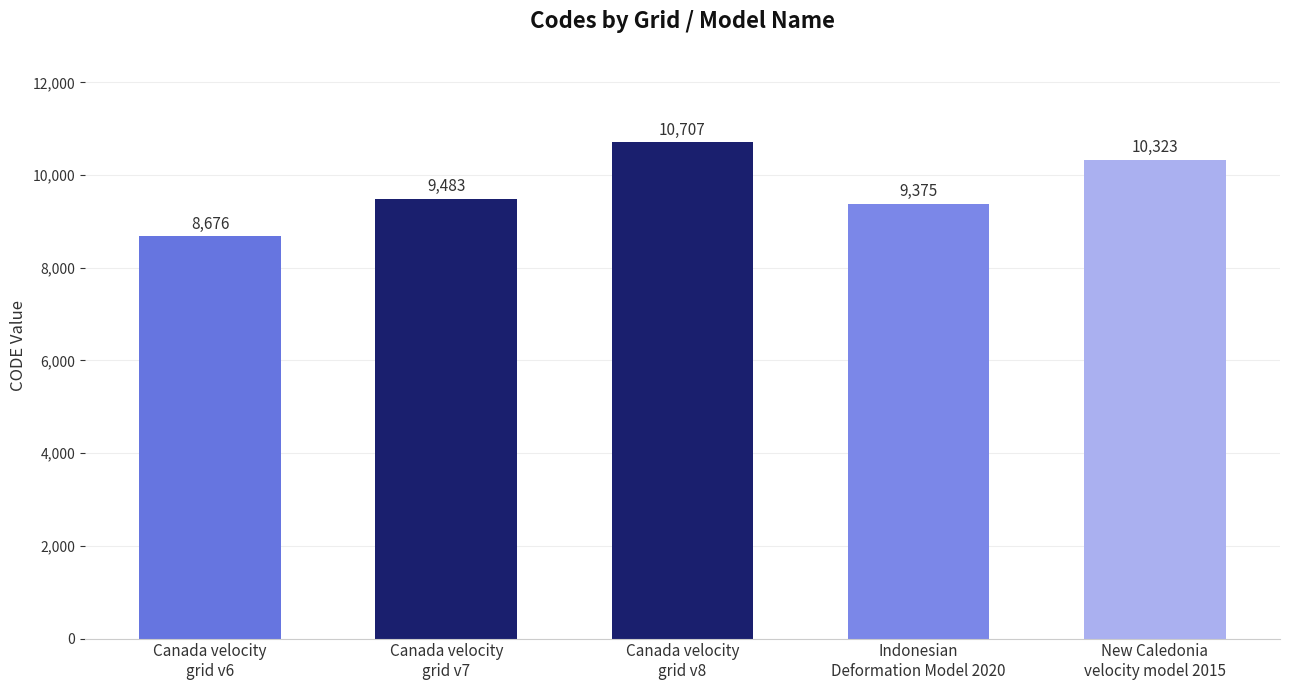

What is the change in value from Canada velocity
grid v8 to Indonesian
Deformation Model 2020?

-1332